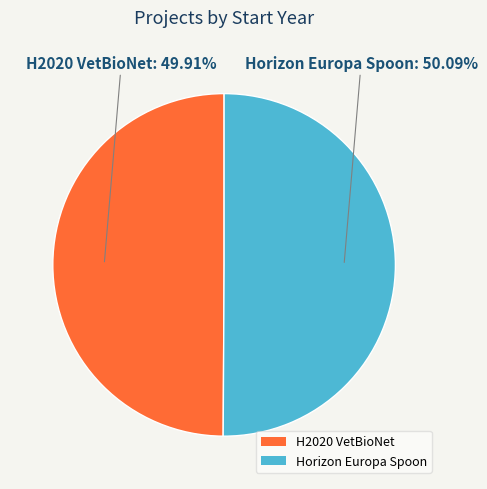

Does any single category account for the majority?

Yes